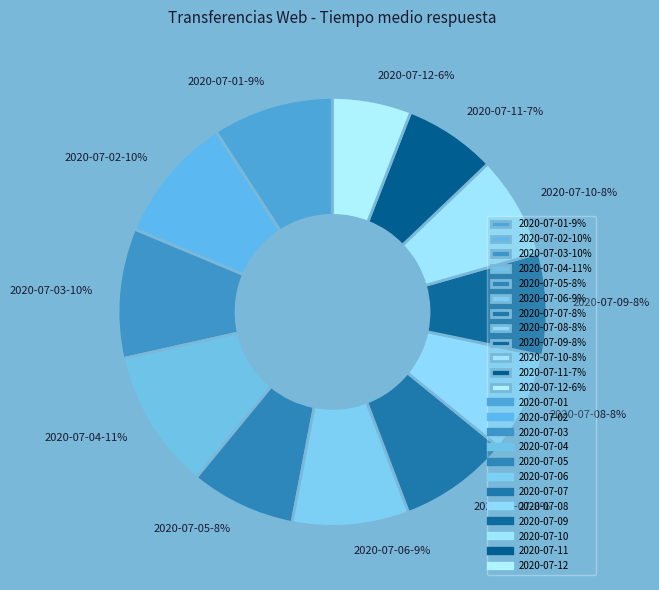

Do 2020-07-08 and 2020-07-05 together represent more than half of the pie?

No